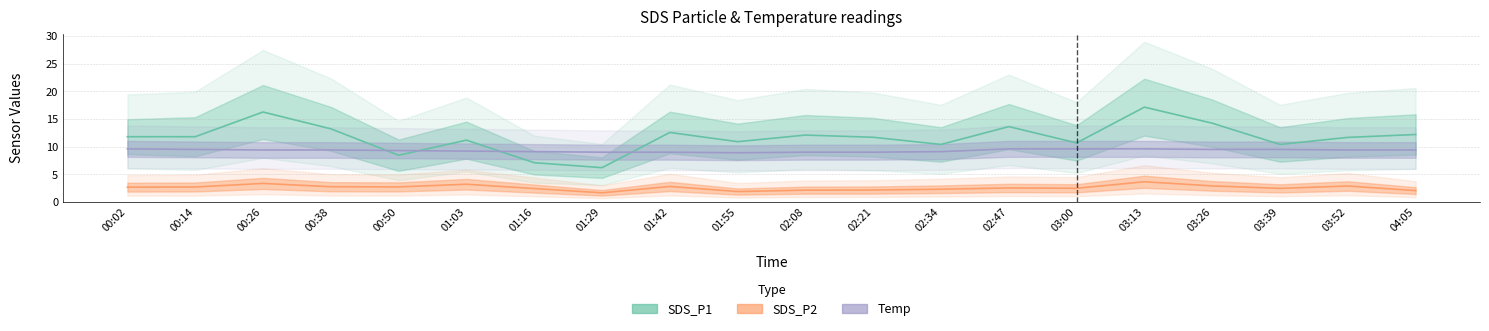

Count the number of categories in the chart.

20